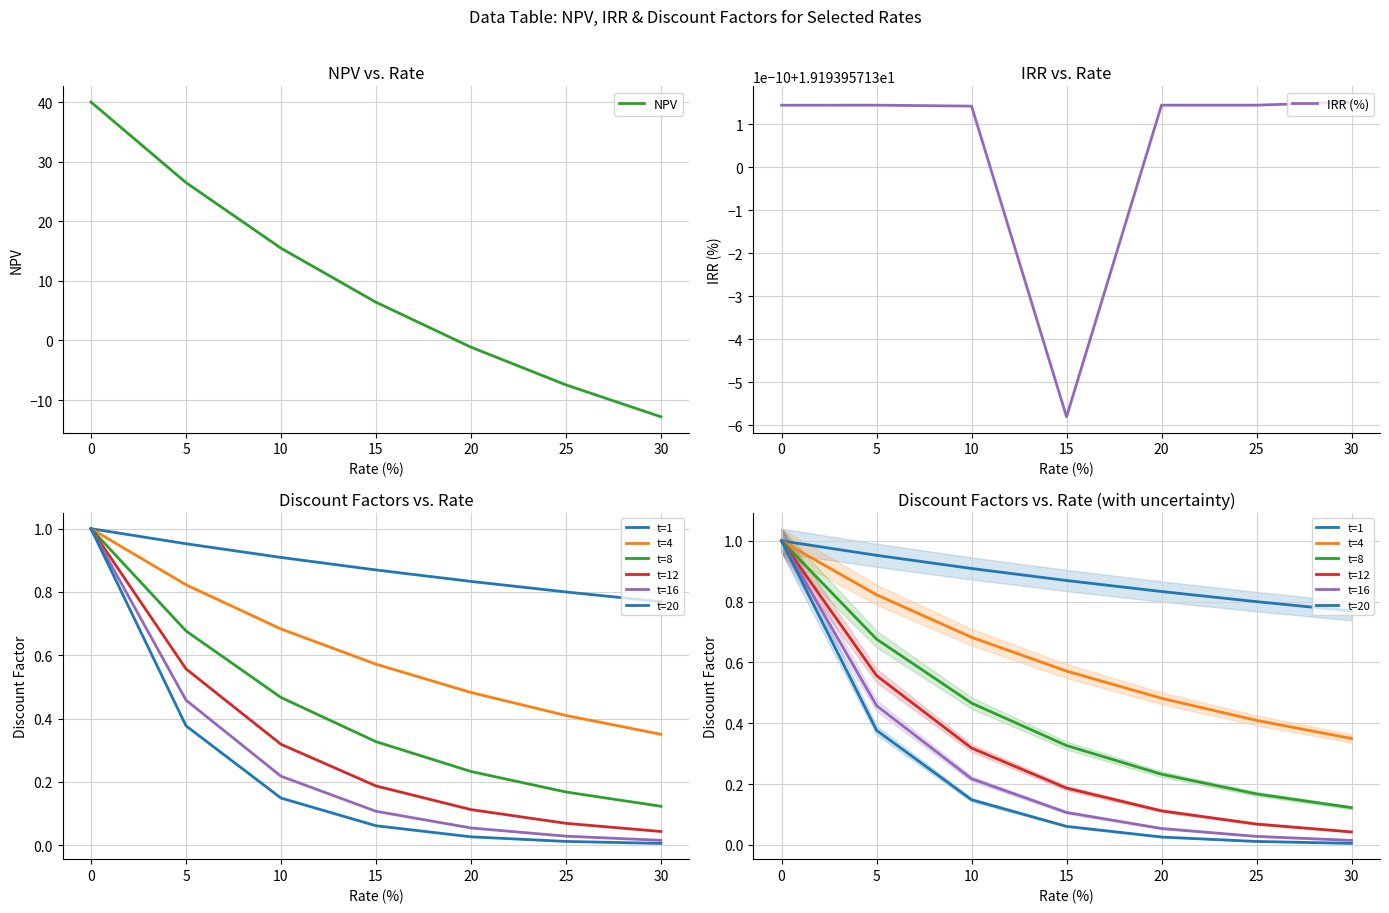

Count the number of categories in the chart.

7